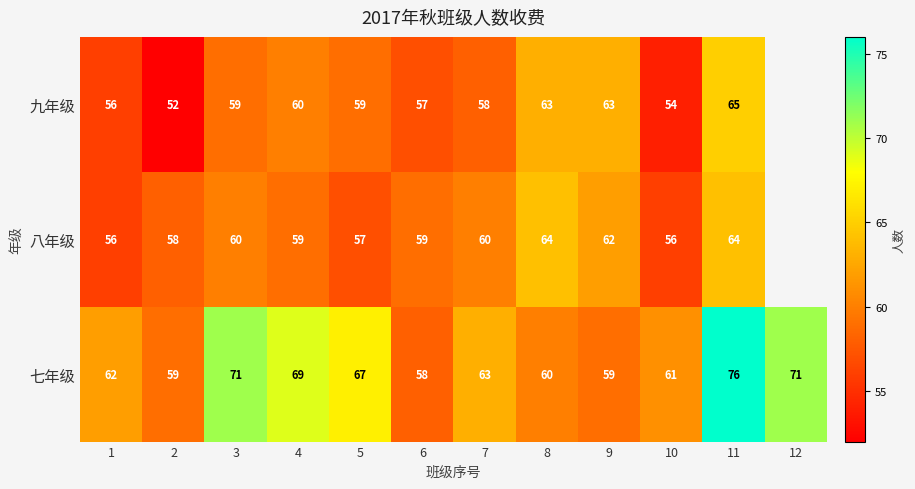

What is the sum of the 八年级 values at 2 and 7?

118